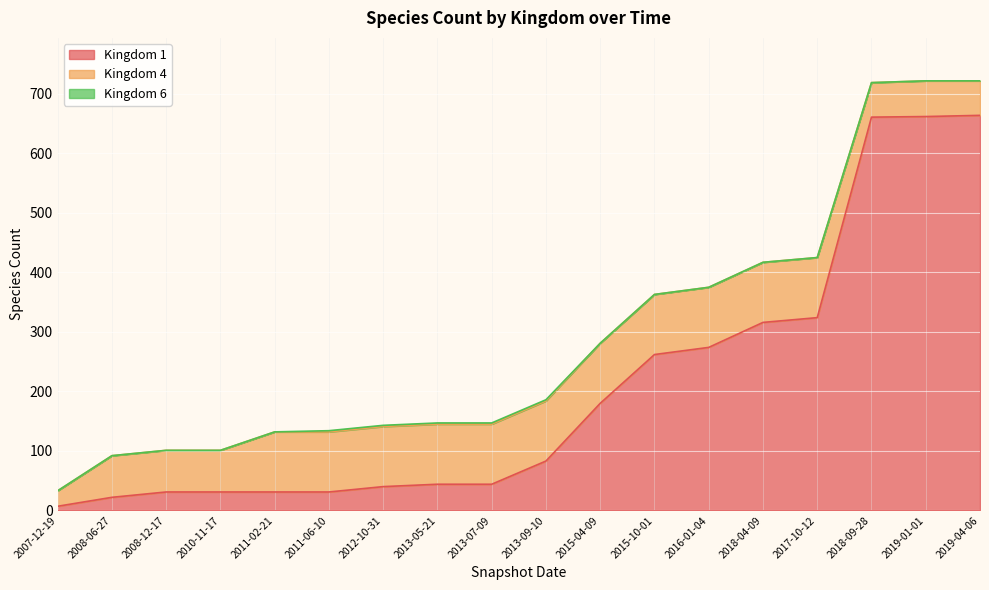

What is the difference between the Kingdom 6 values at 2008-12-17 and 2012-10-31?

2